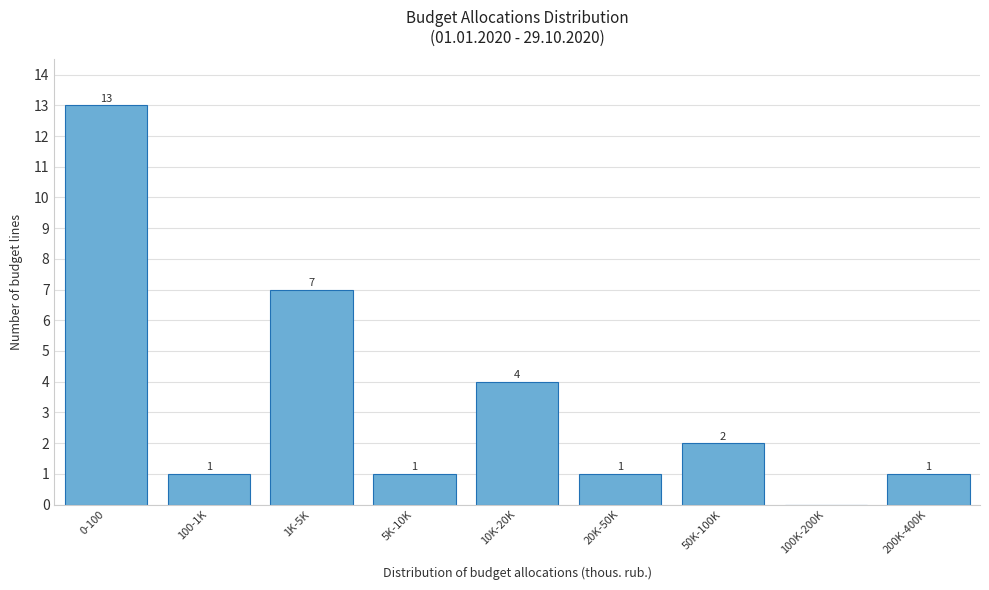

Reading left to right, what are all the values shown in this chart?

0-100=13	100-1K=1	1K-5K=7	5K-10K=1	10K-20K=4	20K-50K=1	50K-100K=2	100K-200K=0	200K-400K=1